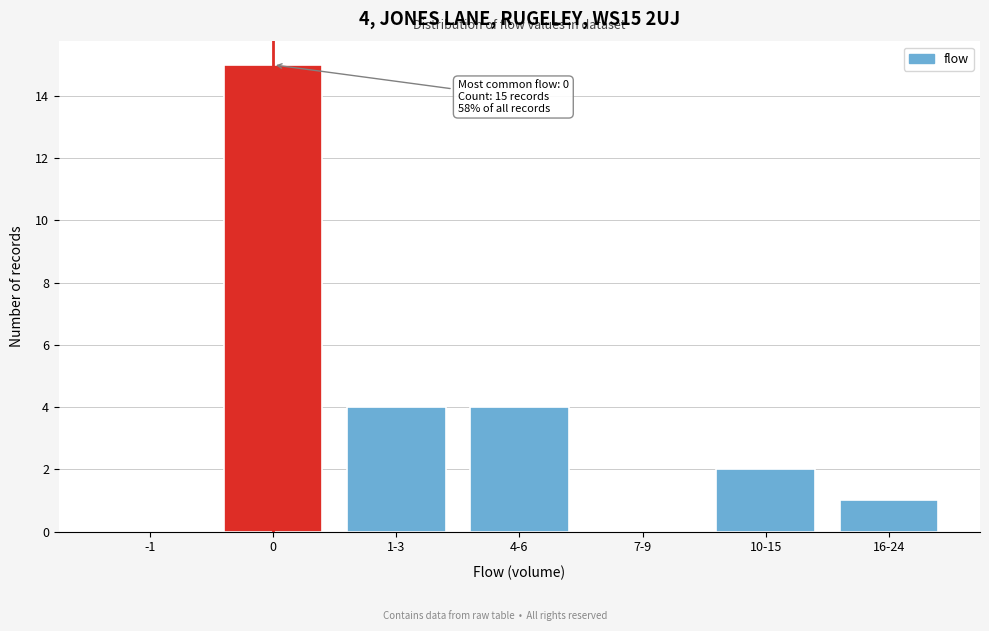

Reading right to left, transcribe all the data shown in this chart.

16-24=1	10-15=2	7-9=0	4-6=4	1-3=4	0=15	-1=0